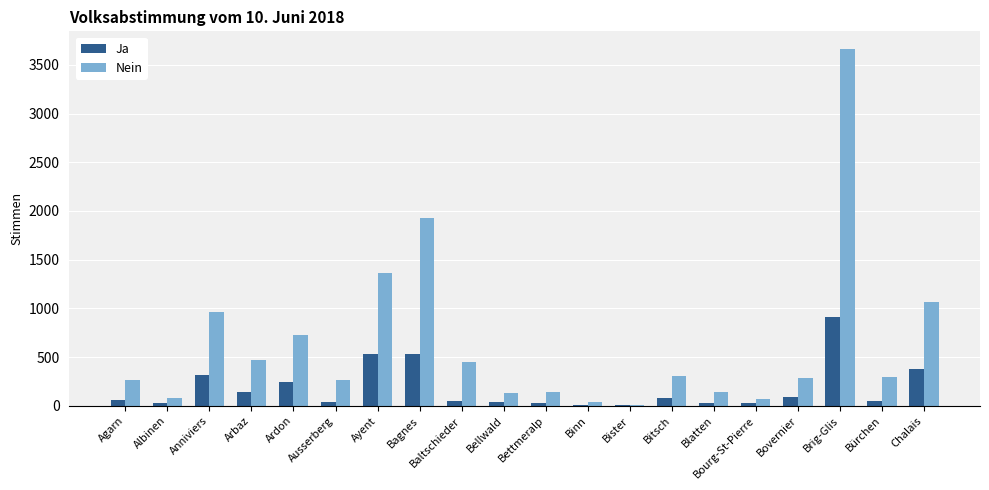

Which series has the largest total across all categories?

Nein